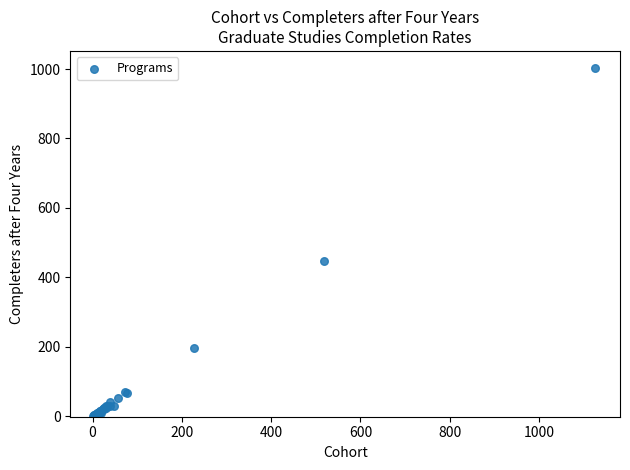

What Y value in the scatter plot is closest to 501?

446